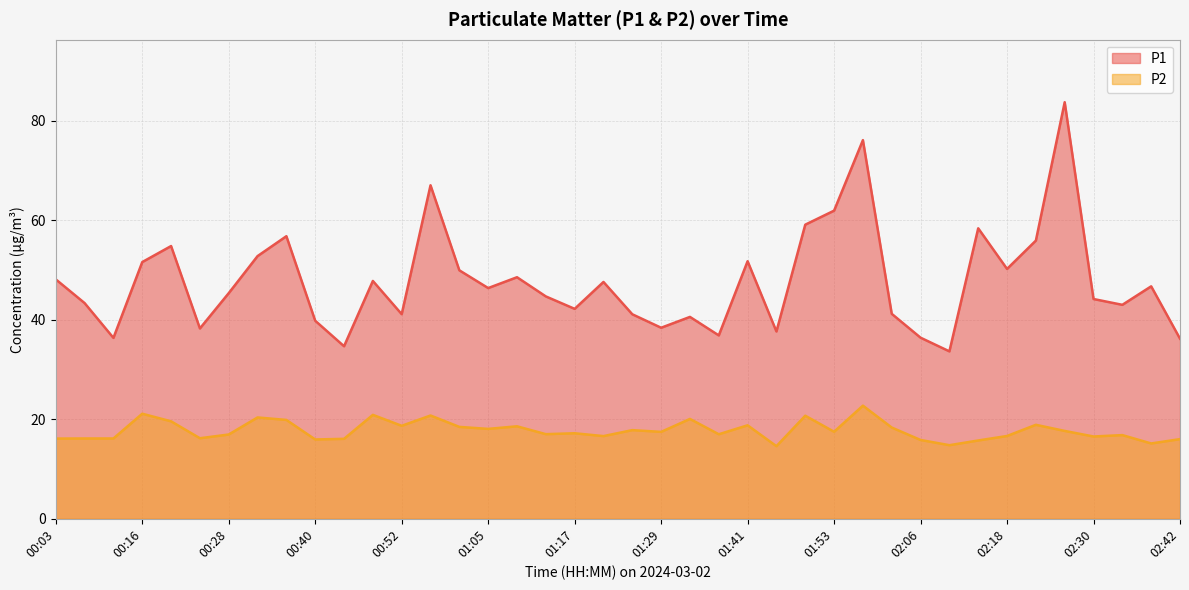

How many interior local valleys does the P2 series have?

13